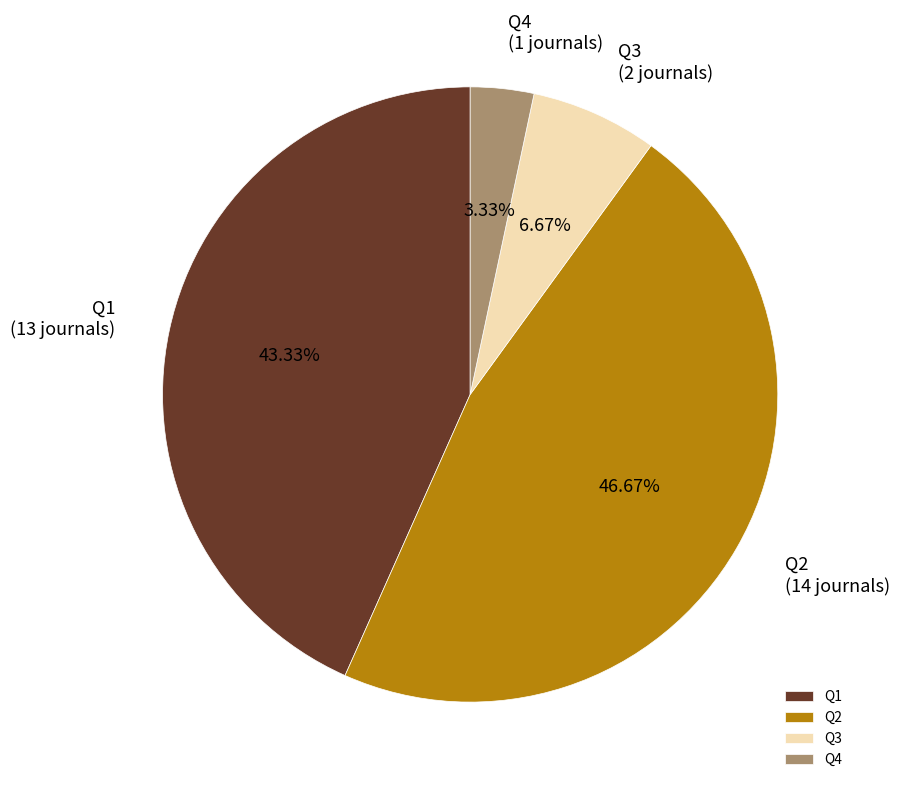

What percentage is the Q1 slice, to the nearest percent?

43%